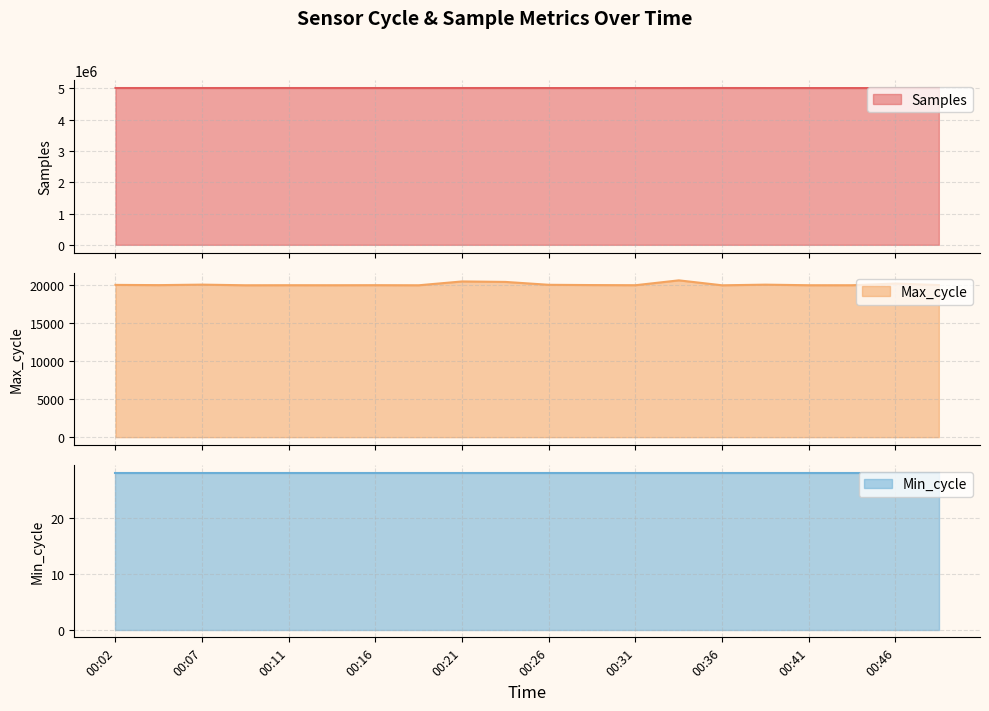

What is the approximate value of Samples at 00:43, to the nearest 10?

5009300